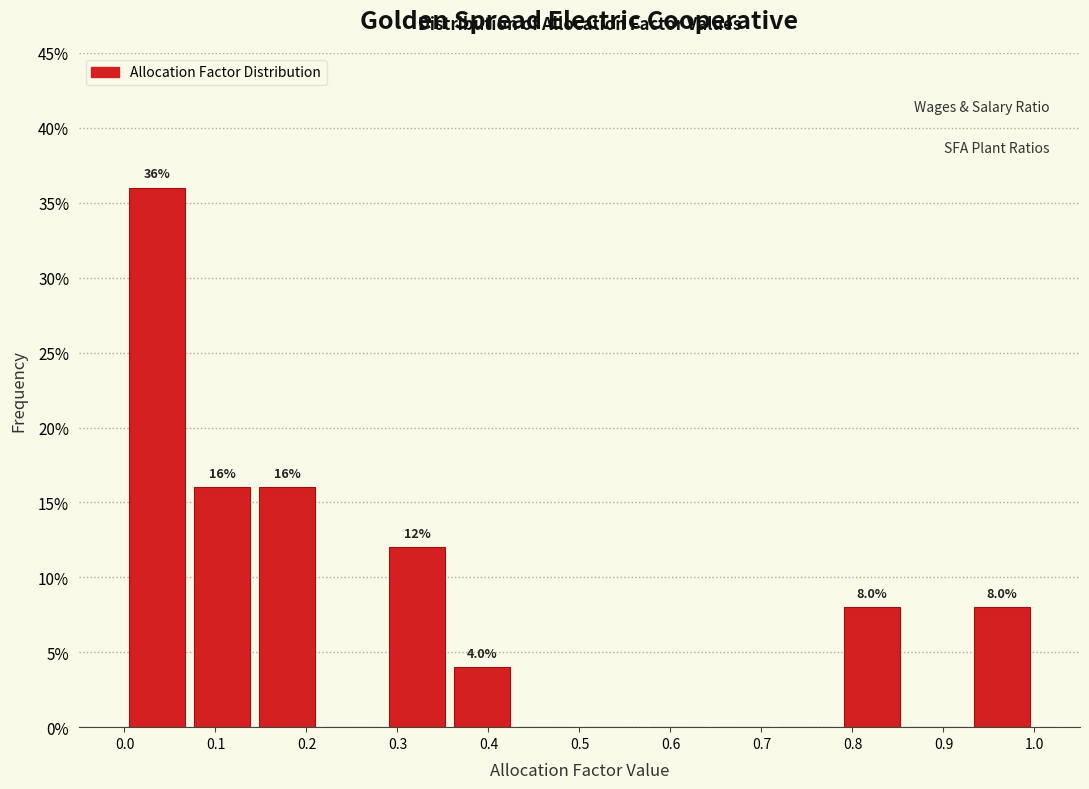

Over which range of the x-axis is the bar tallest?

0.00 to 0.07